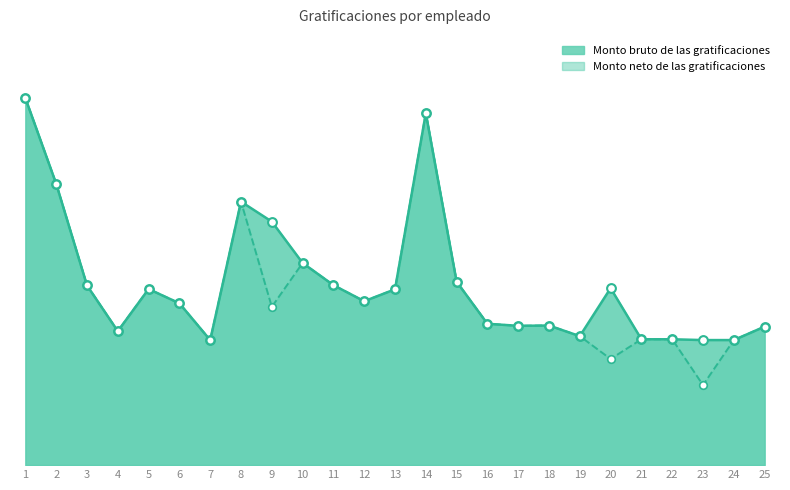

What are all the series names shown in the legend?

Monto bruto de las gratificaciones, Monto neto de las gratificaciones